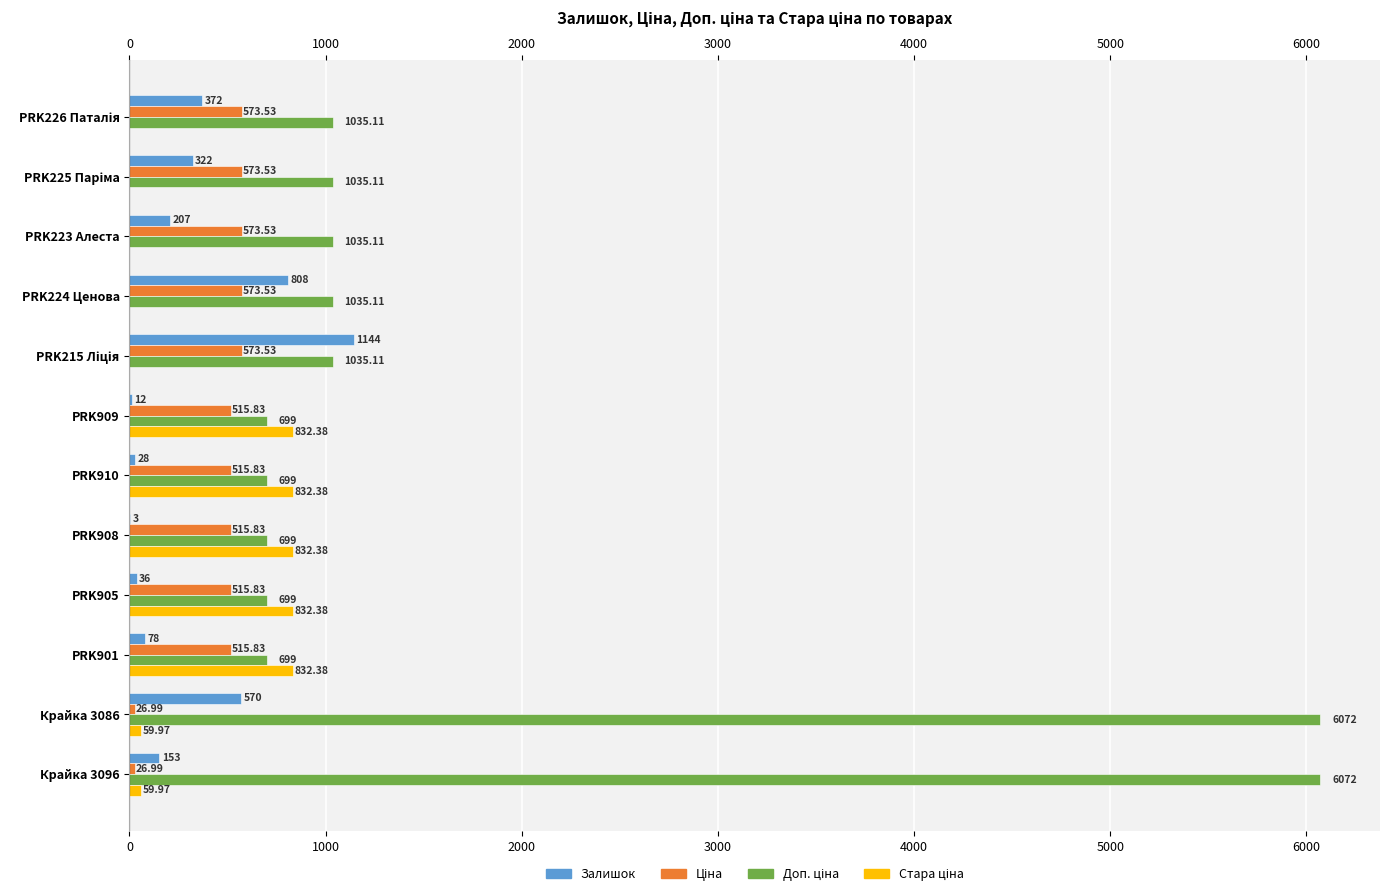

What is the total value across all series at PRK910?

2075.2